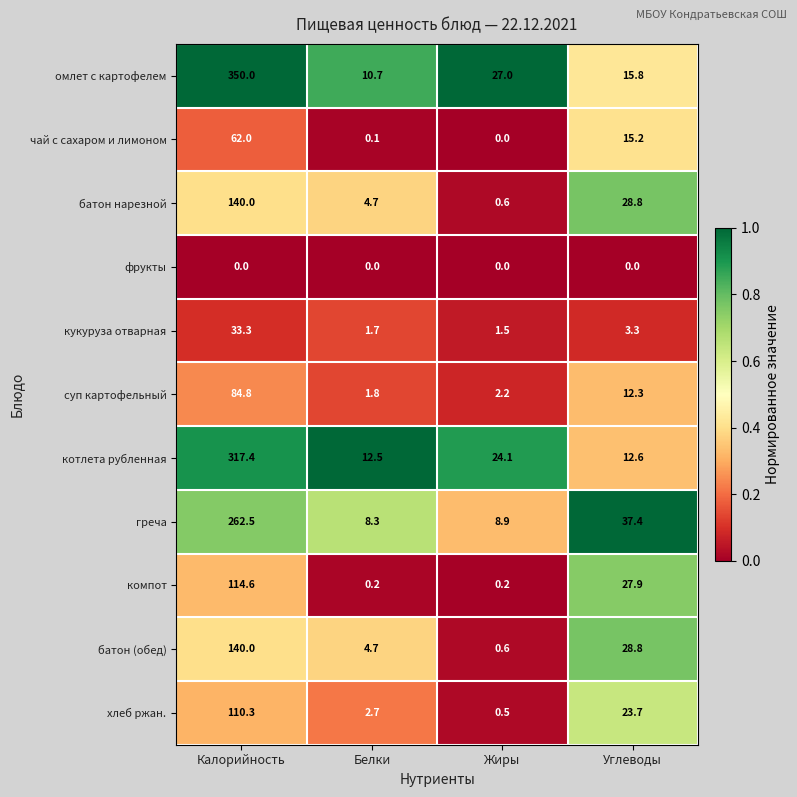

Which series has the largest total across all categories?

омлет с картофелем